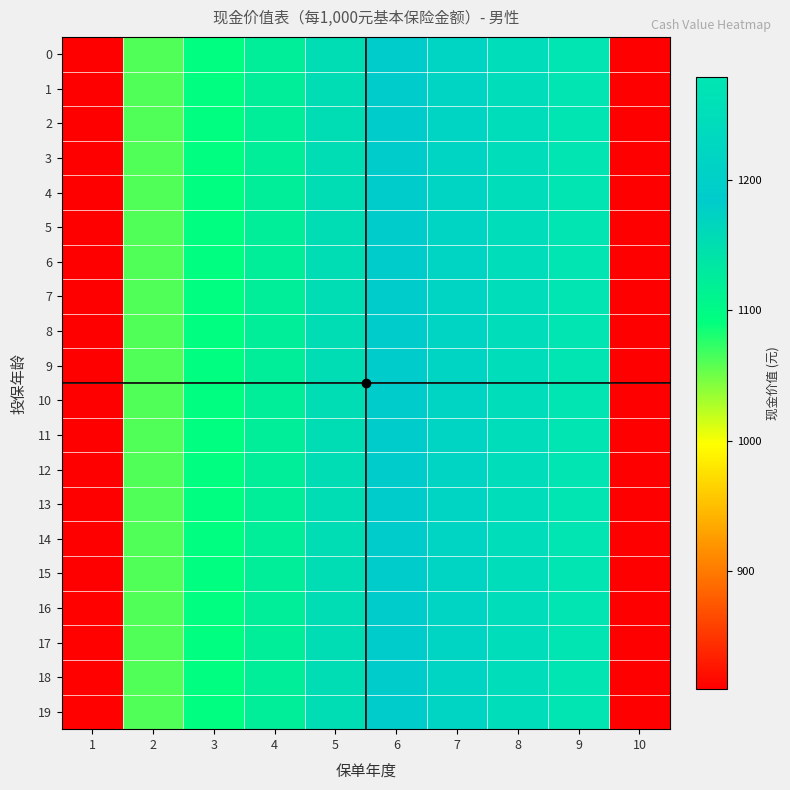

How many data points does each series have?

10